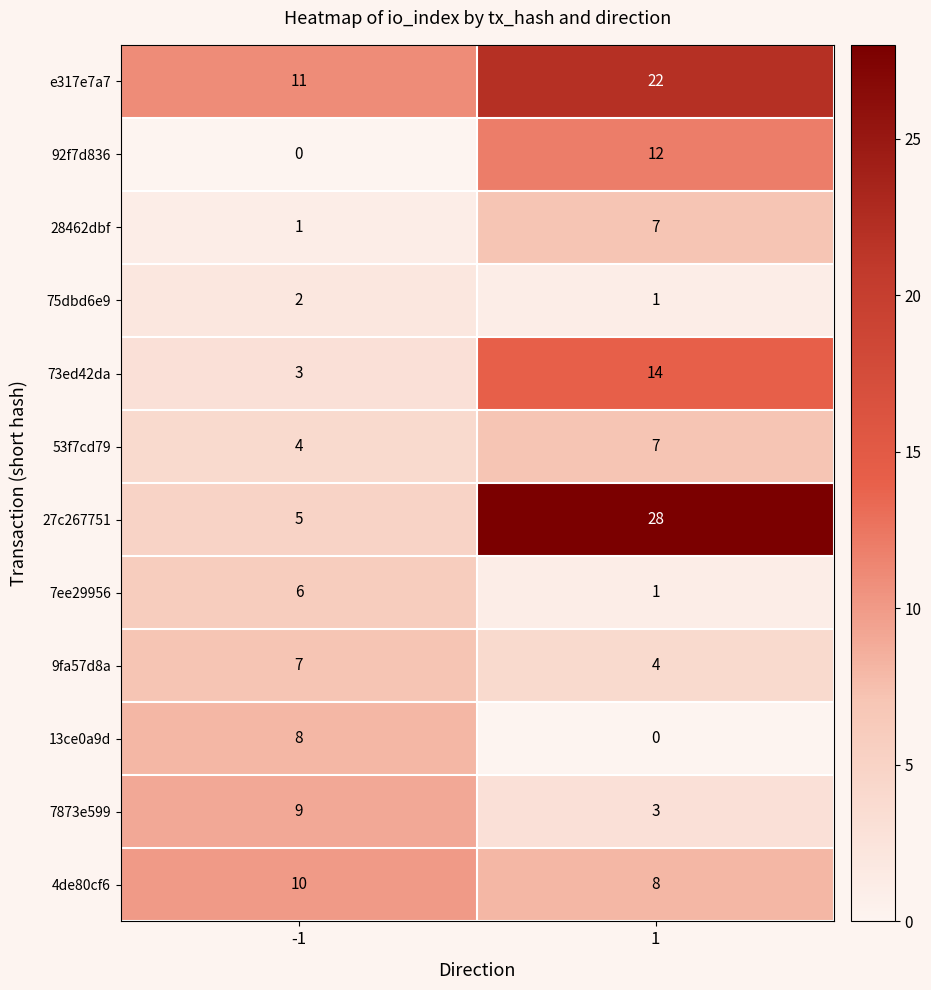

What is the average value of the 13ce0a9d series?

4